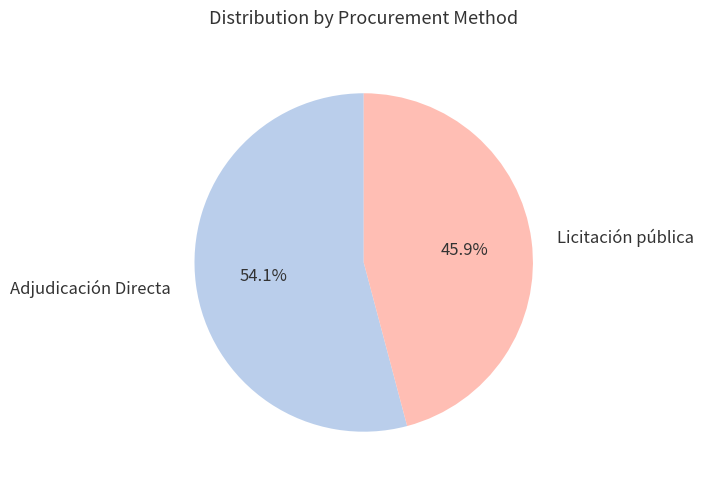

Combined, what portion of the pie is Licitación pública and Adjudicación Directa?

100.0%